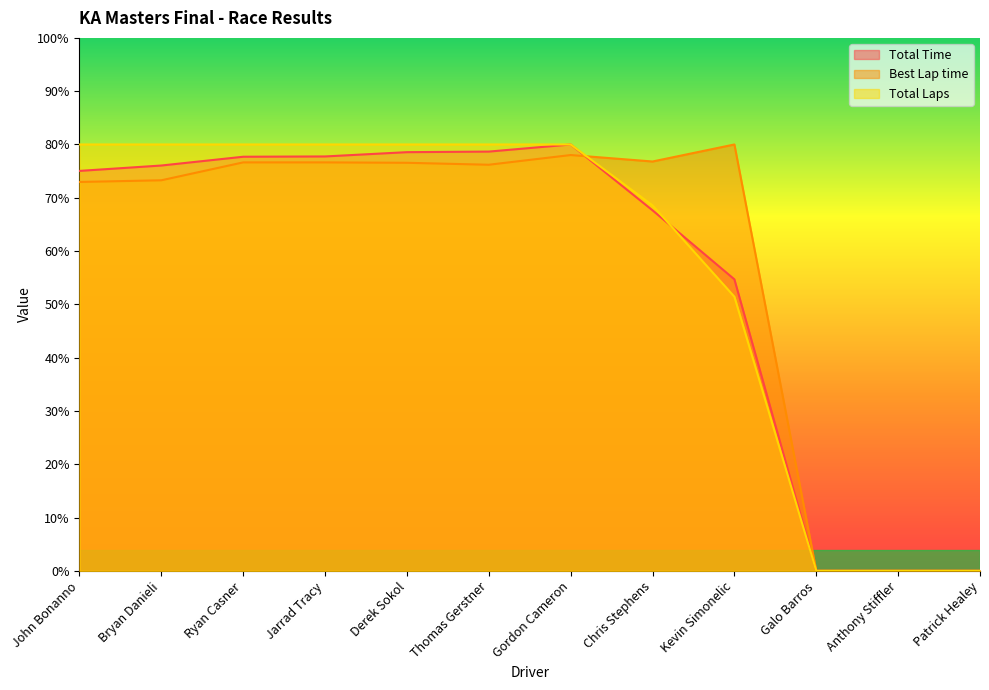

What position from the right is Bryan Danieli?

11